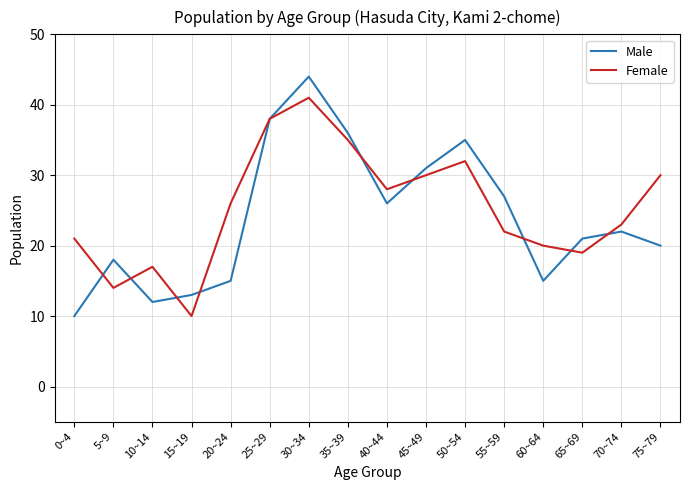

After their last crossing, which series has the higher values: Male or Female?

Female